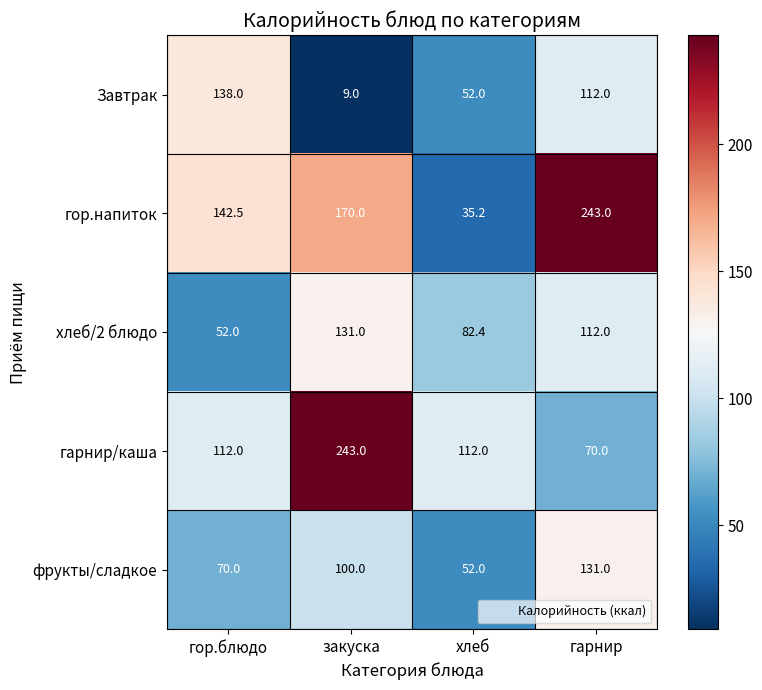

What is the approximate value of фрукты/сладкое at хлеб?

52.0